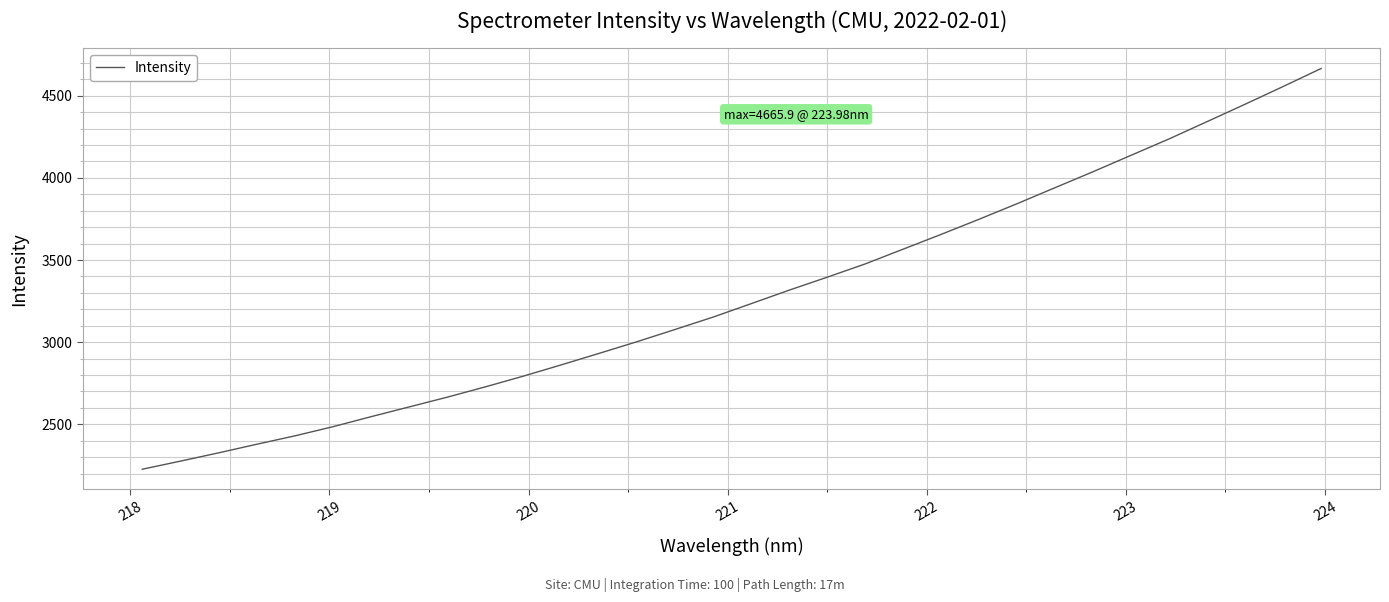

What is the greatest value displayed?

4665.9